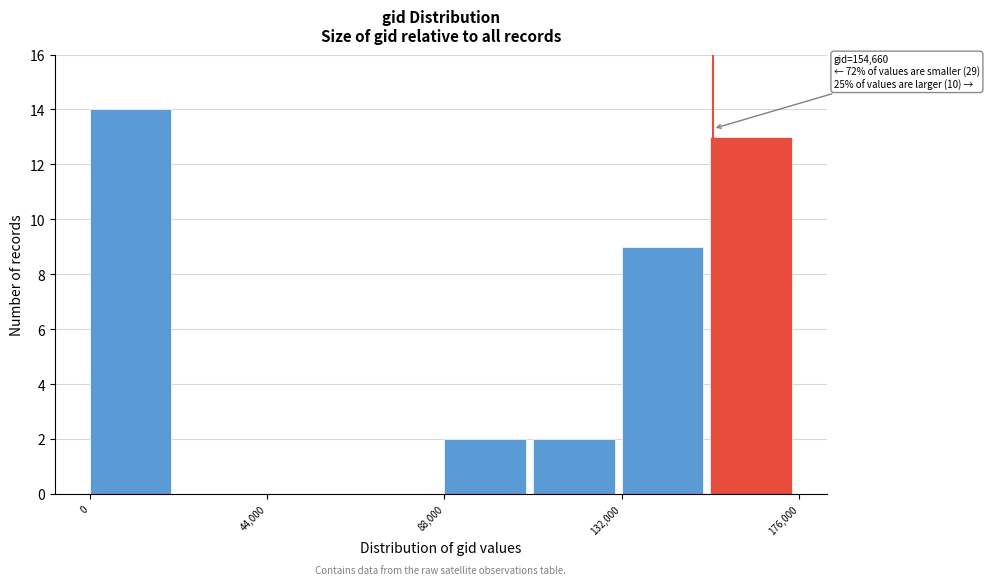

Over which range of the x-axis is the bar tallest?

0 to 22000